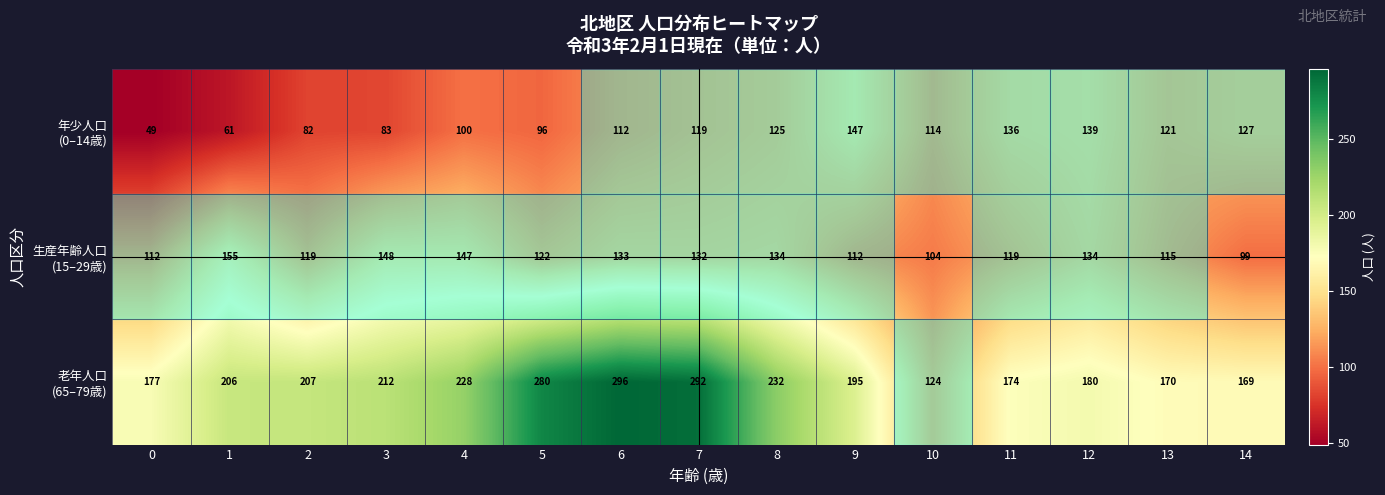

At which category does the chart reach its peak across all series?

6